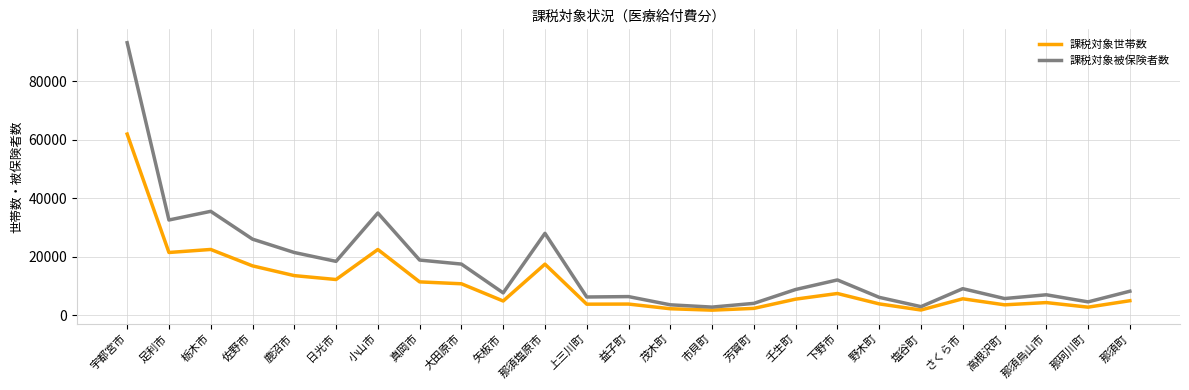

The 課税対象世帯数 series shows 13484 at 鹿沼市. True or false?

True